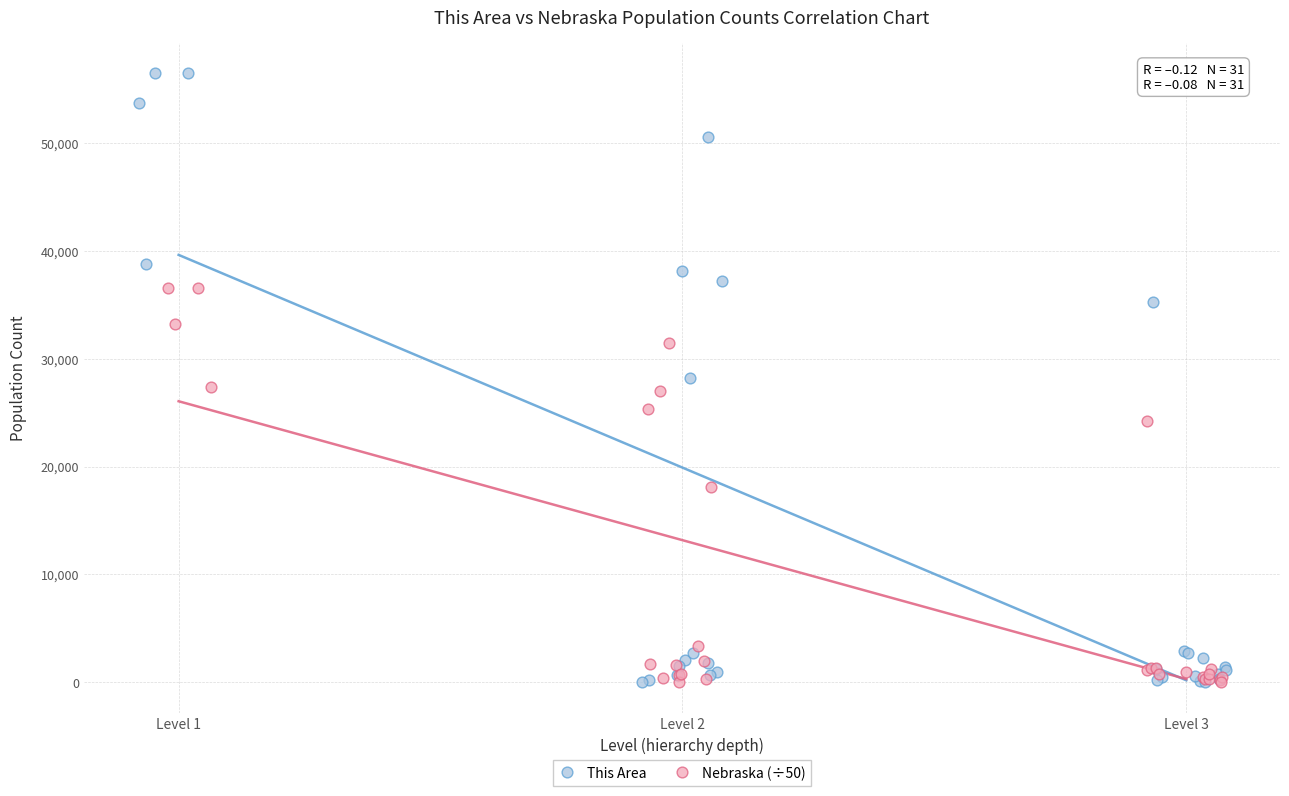

Which series has the largest Y range (max minus min)?

This Area